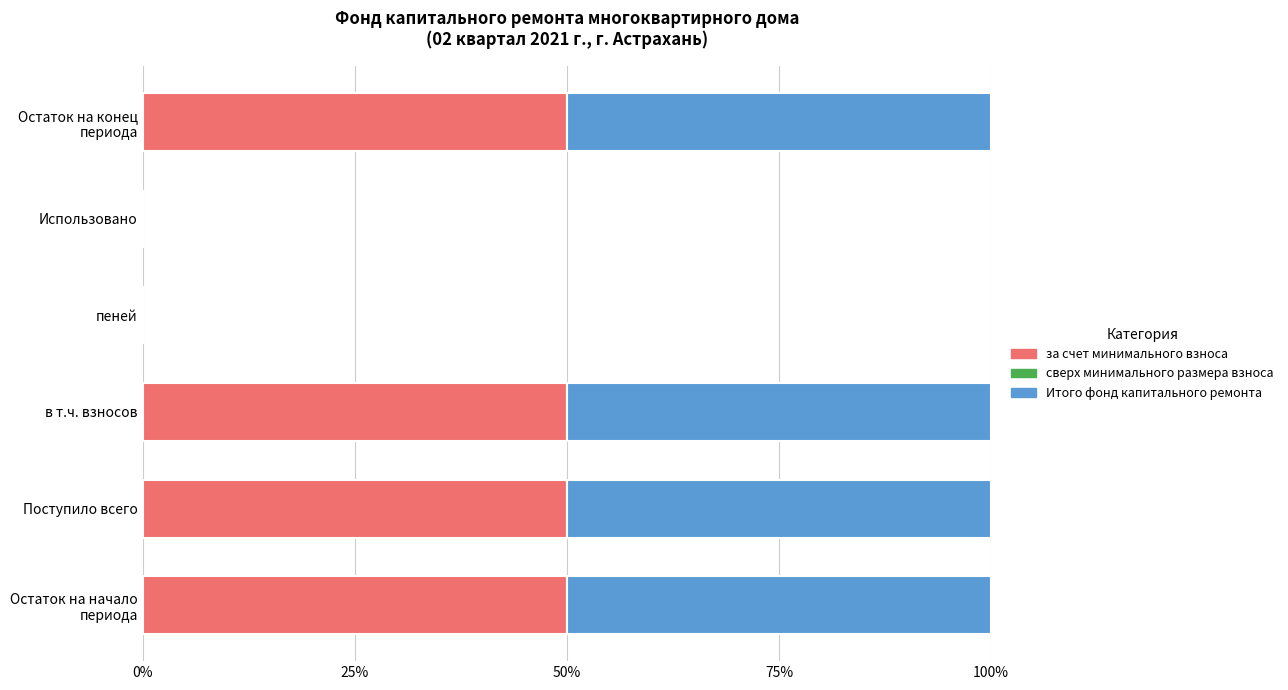

True or false: за счет минимального взноса has a value of 0 at Использовано.

True